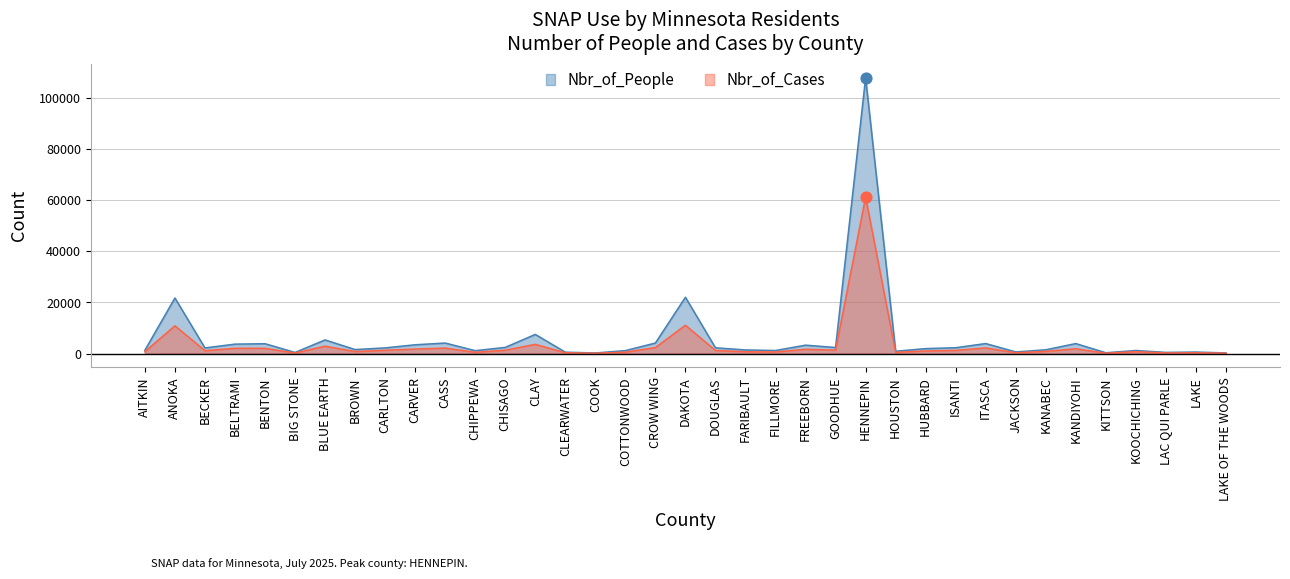

Which series reaches the maximum Y coordinate?

Nbr_of_People